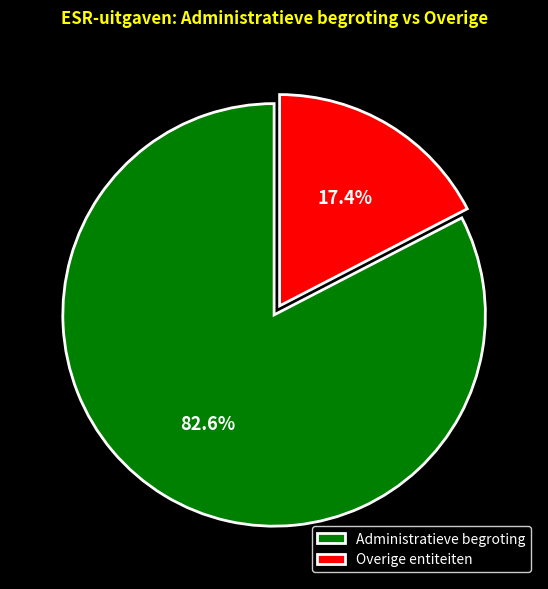

Rank the categories by value from highest to lowest.

Administratieve begroting, Overige entiteiten